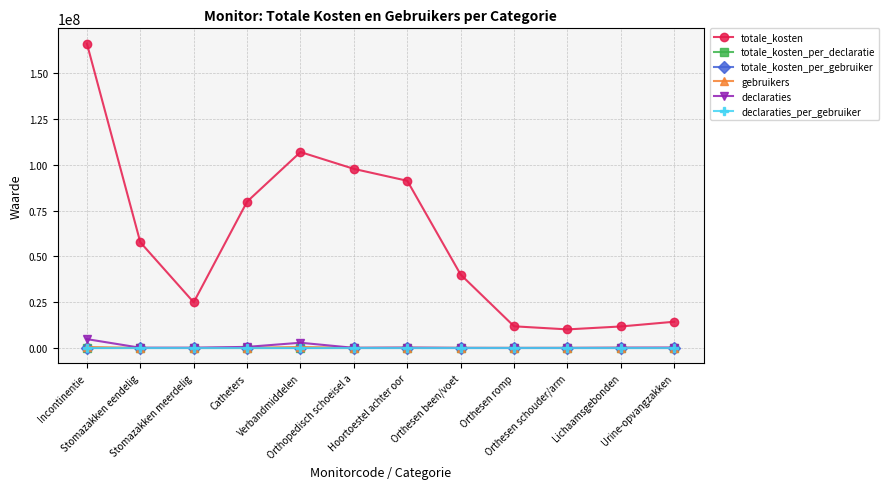

What is the greatest value displayed?

166085000.0